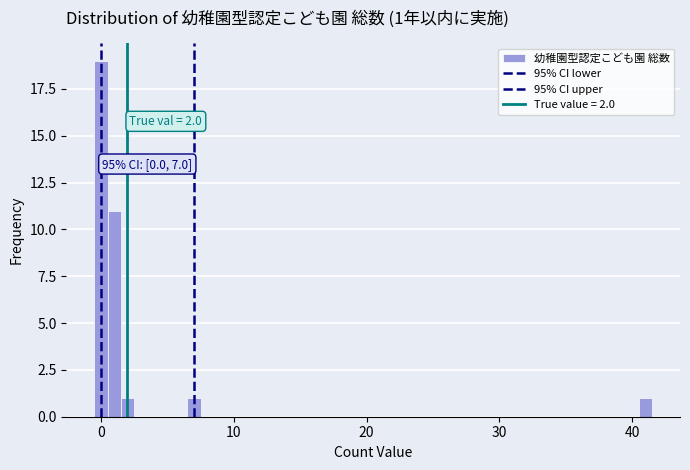

Read against the x-axis, roughly where is the centre of the tallest bar?

0